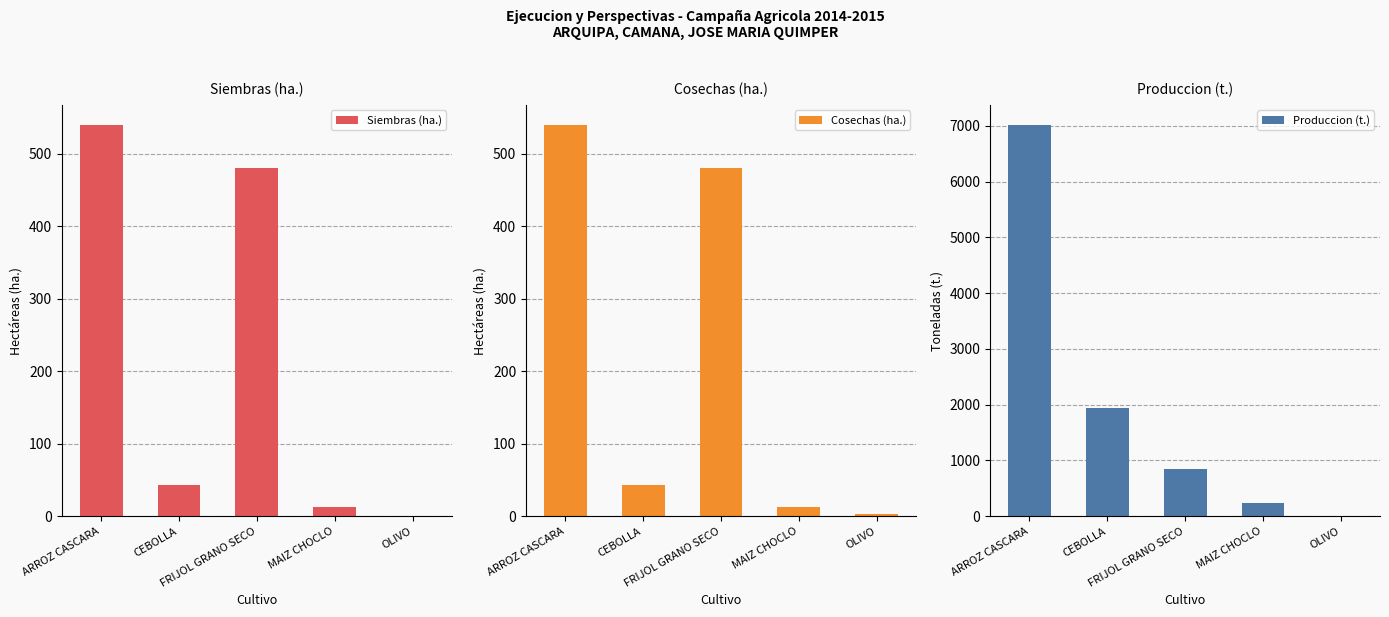

Are the bars horizontal?

No